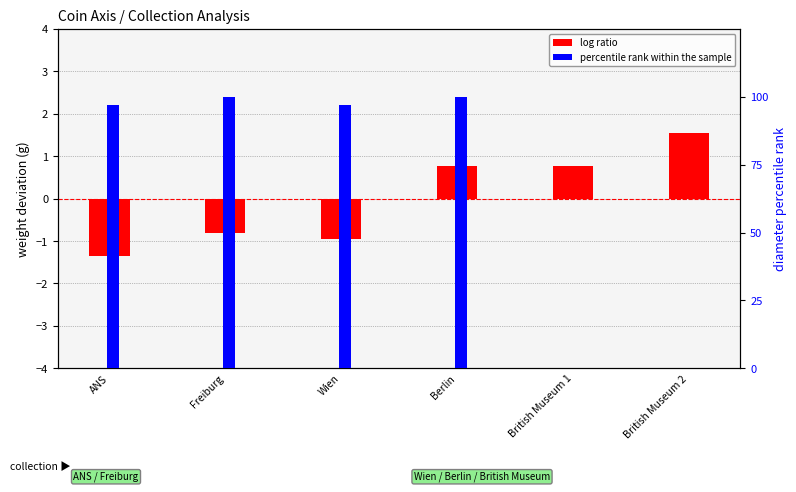

Is the value of log ratio at British Museum 2 greater than the value of percentile rank within the sample at Berlin?

No